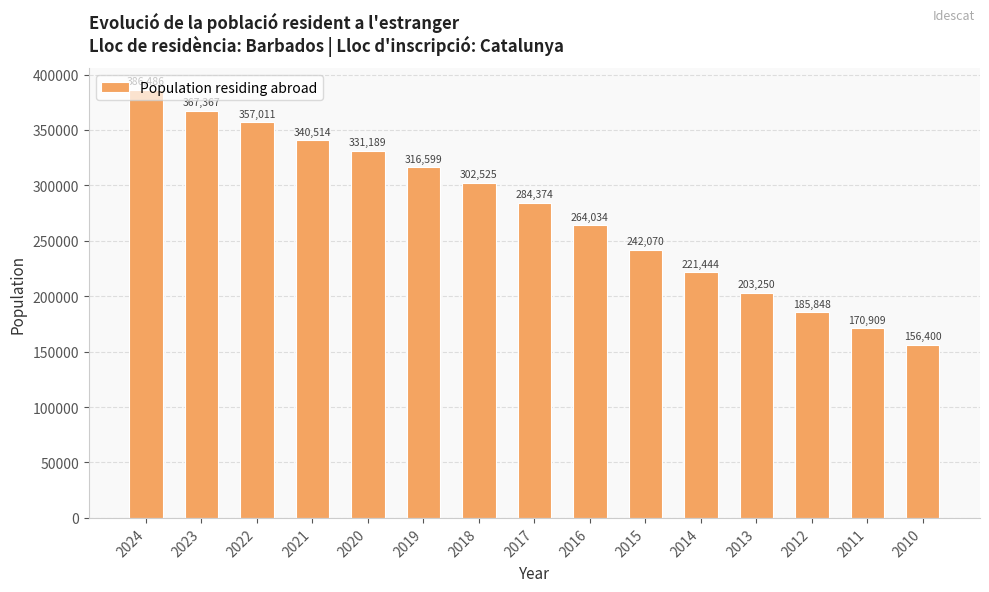

How many bars are there in total?

15